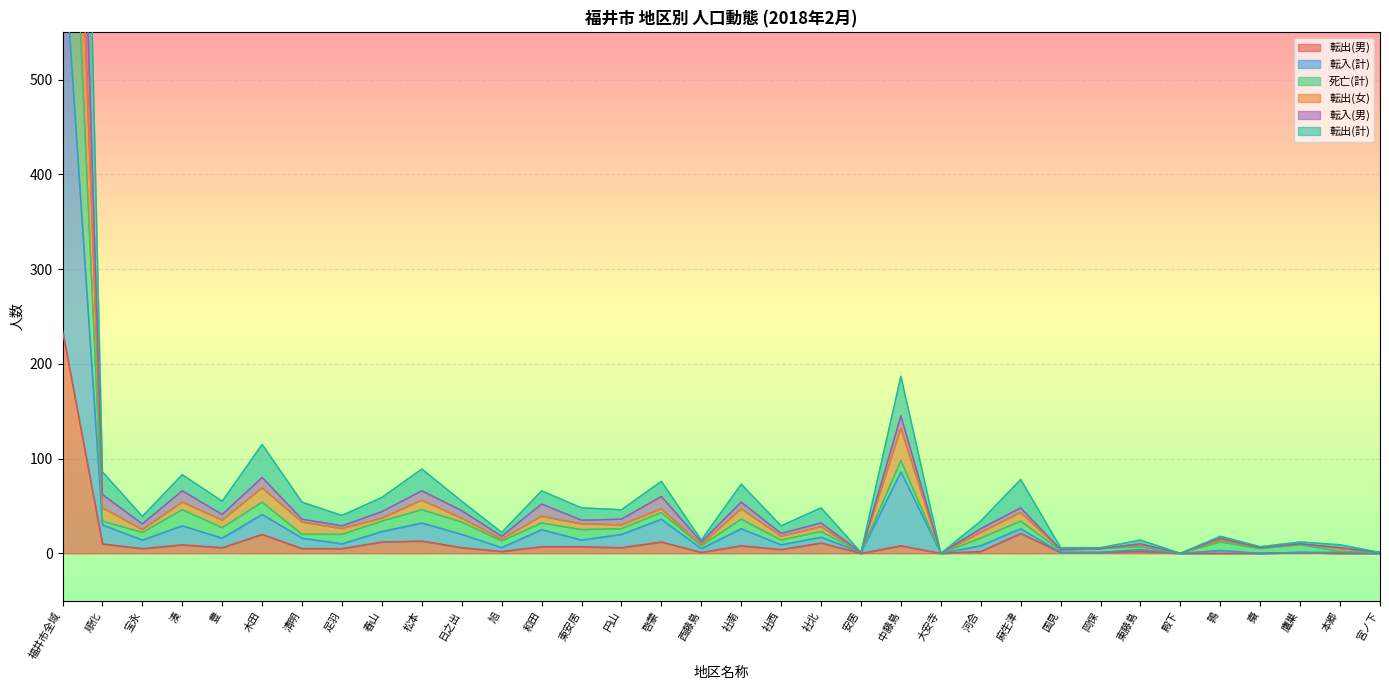

Where is 死亡(計) nearest to the value 486?

中藤島